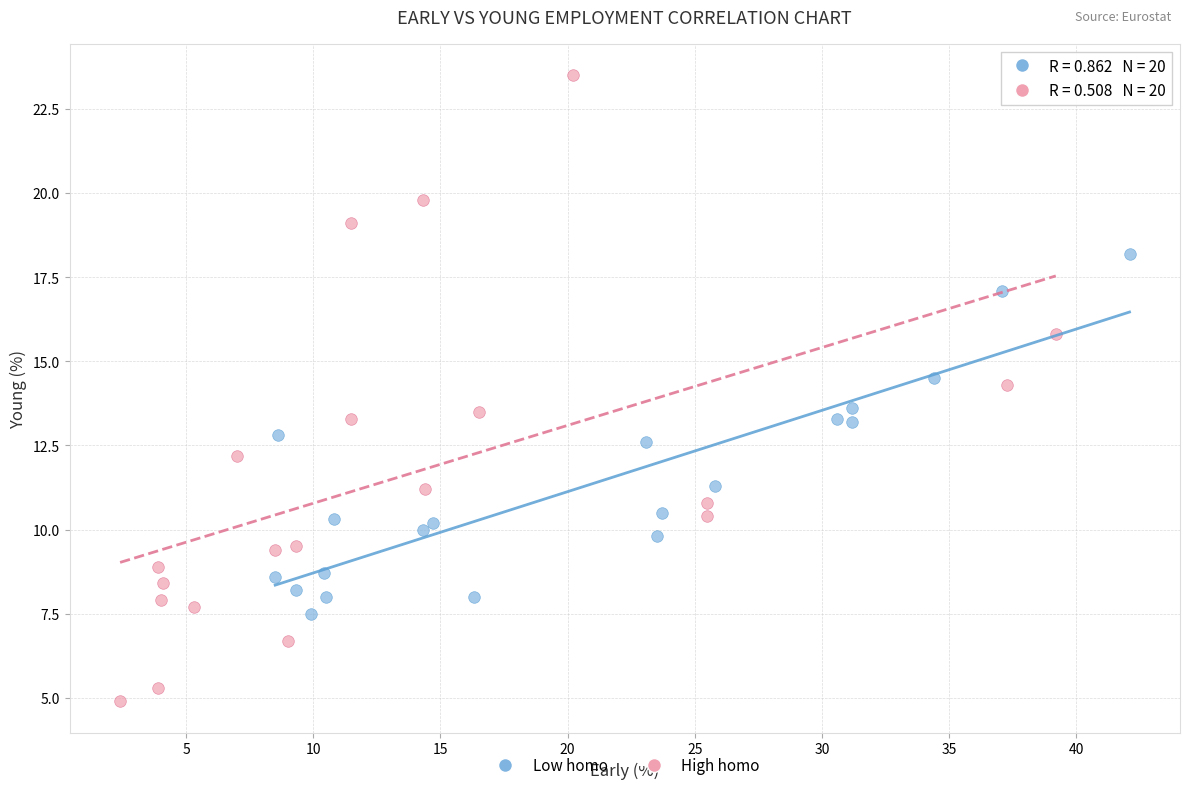

Which series has the widest spread of Y values?

High homo